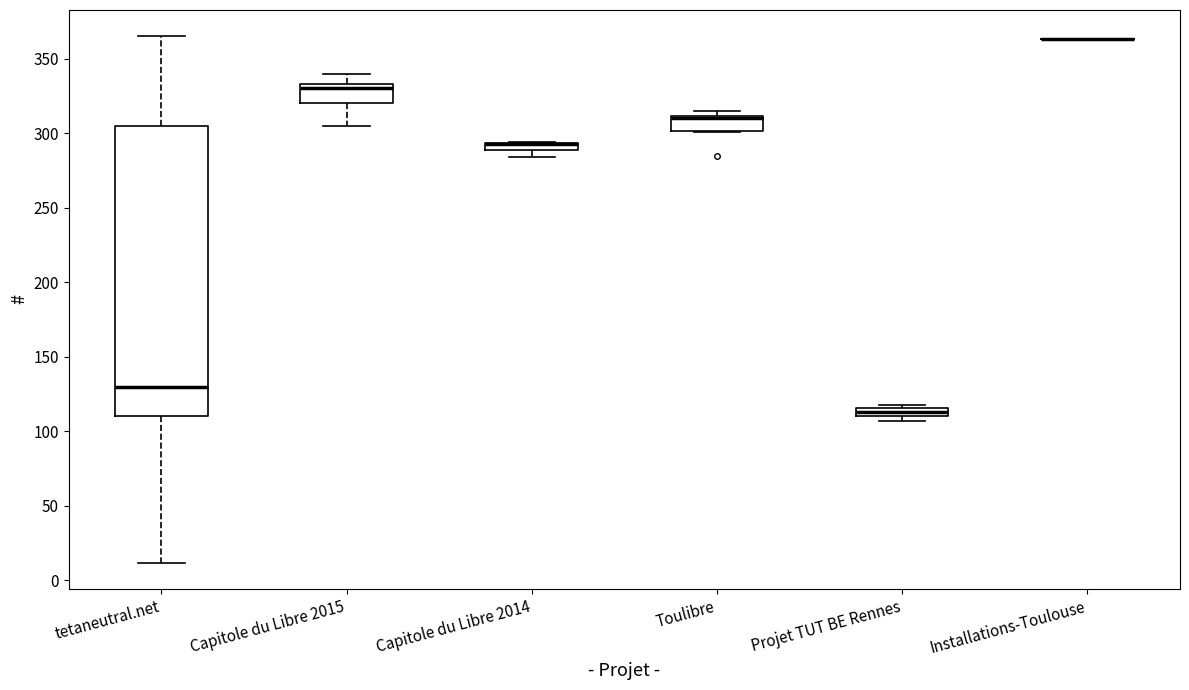

Comparing the boxes themselves (not the whiskers), which one is the tallest?

tetaneutral.net